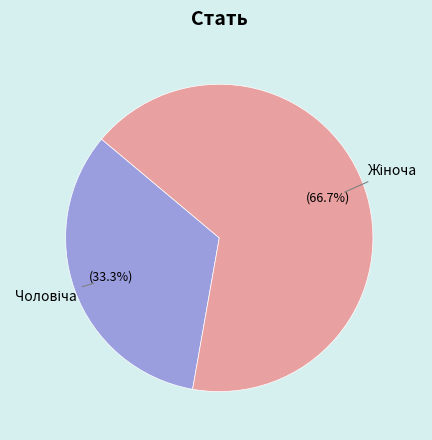

Is there any slice that represents more than half of the pie?

Yes